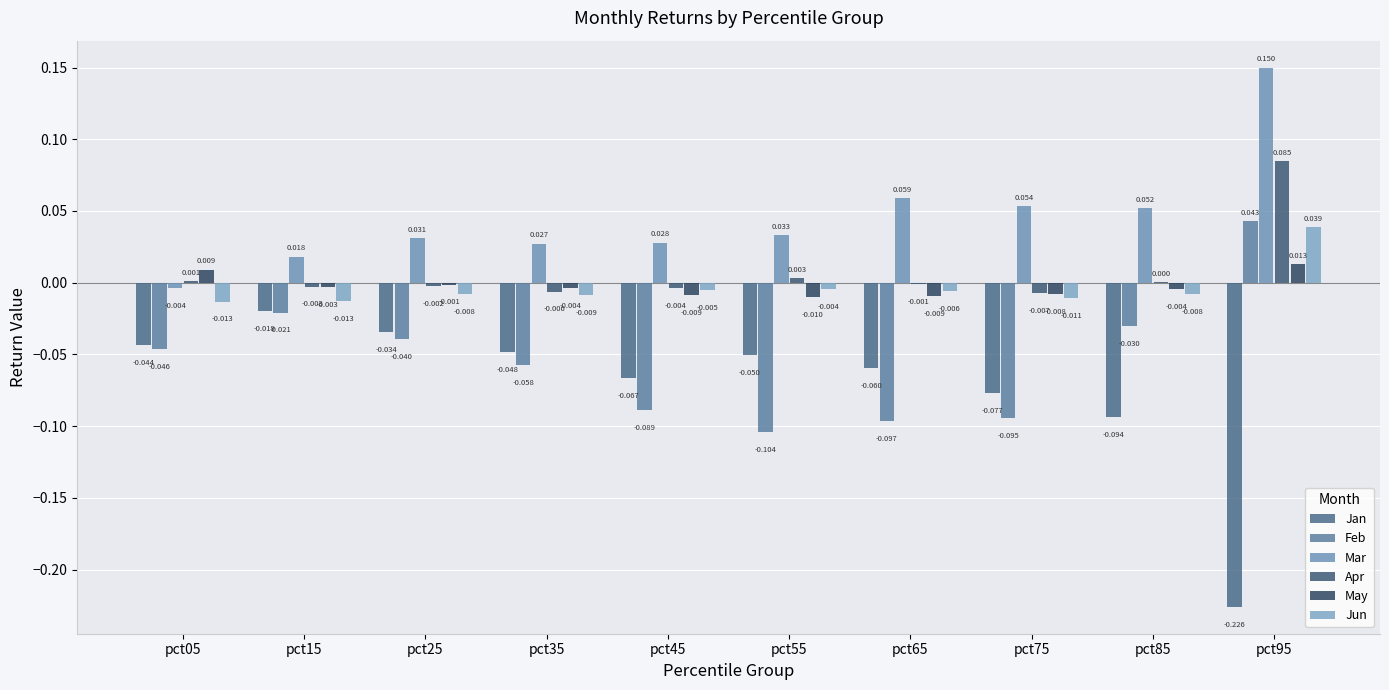

What is the smallest value displayed?

-0.2